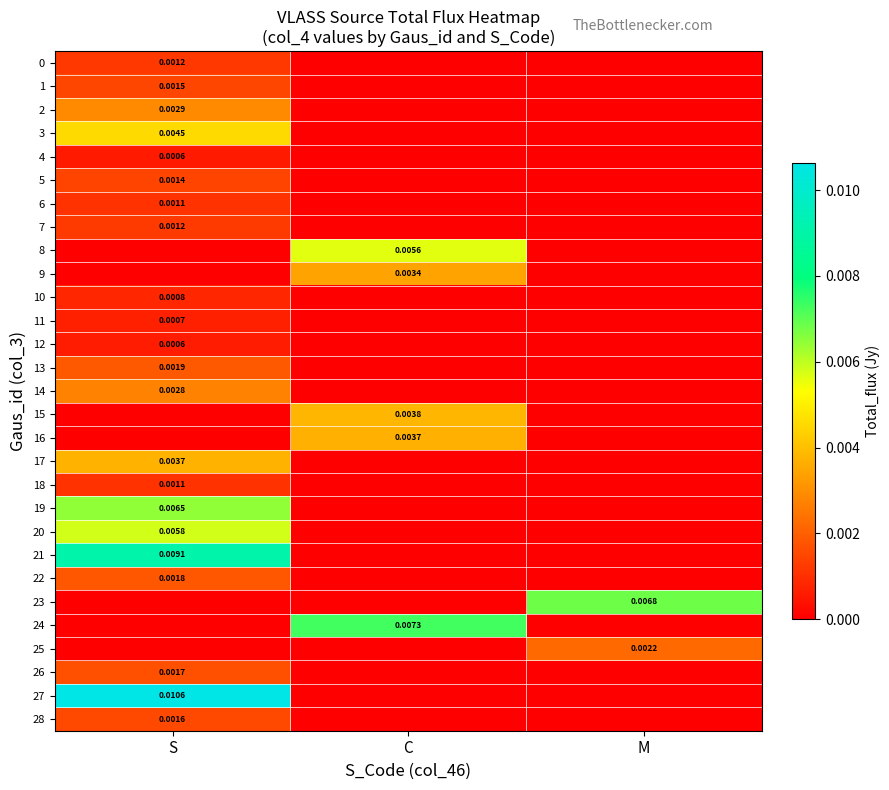

Where is 26 nearest to the value 0?

C